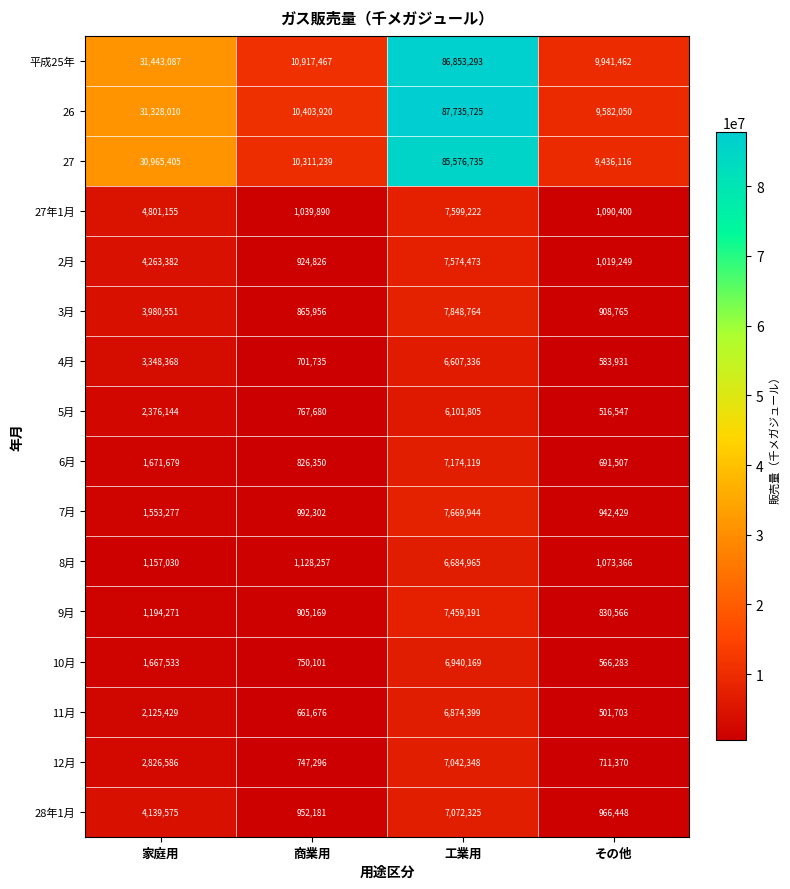

At which category does the chart reach its minimum across all series?

その他